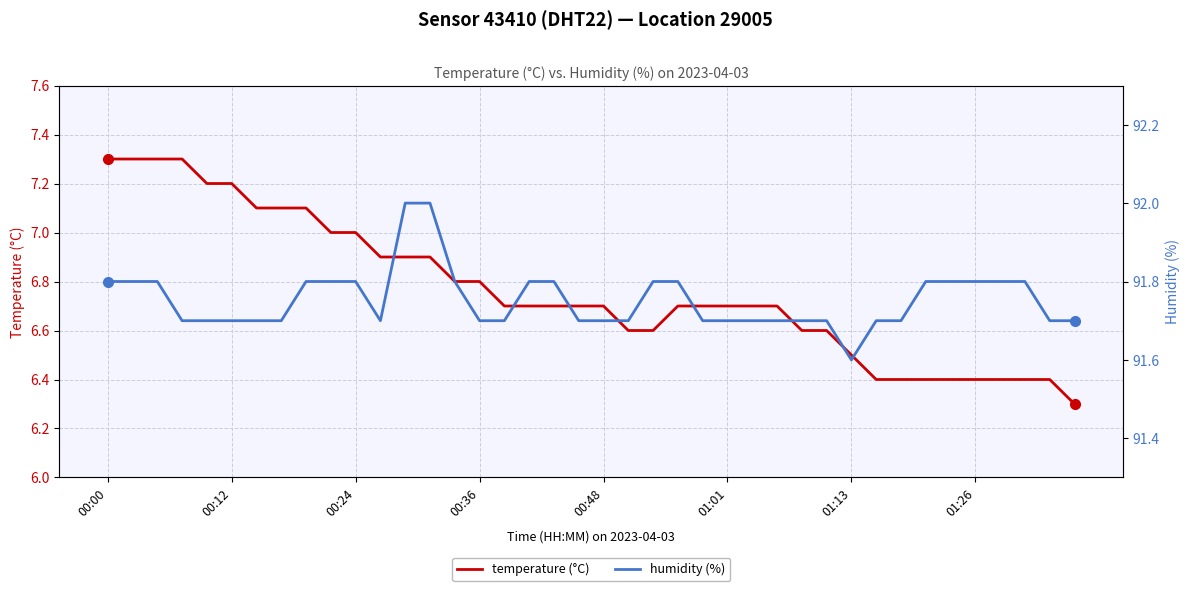

How many lines are shown in the chart?

2